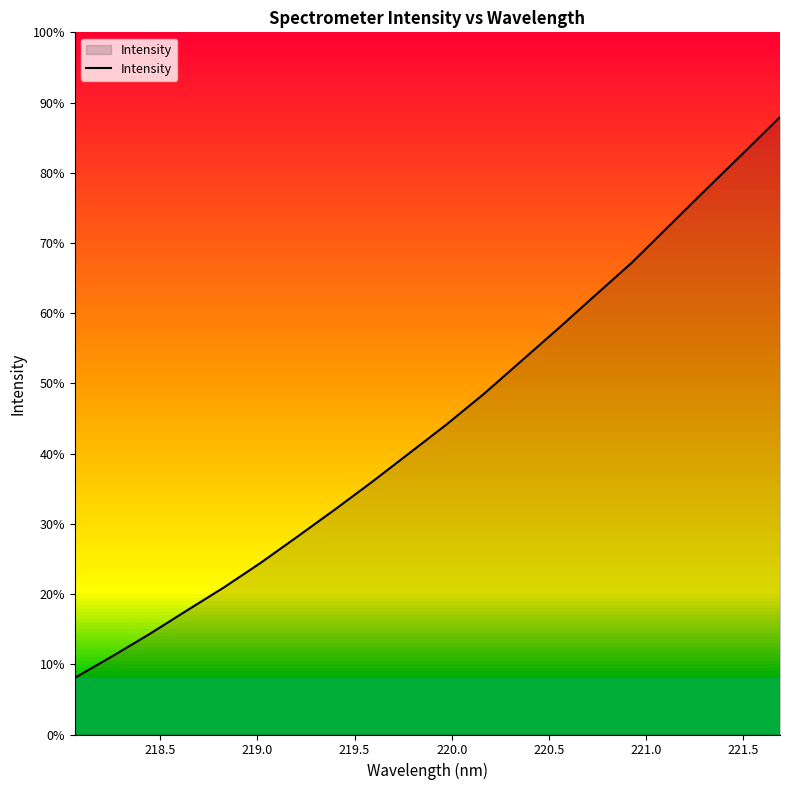

Does the chart display data point markers on the line(s)?

No